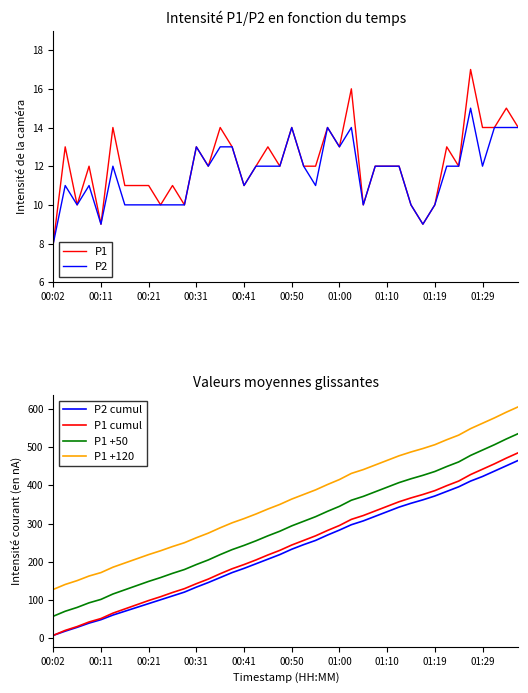

At how many categories does at least one series exceed 24?

40